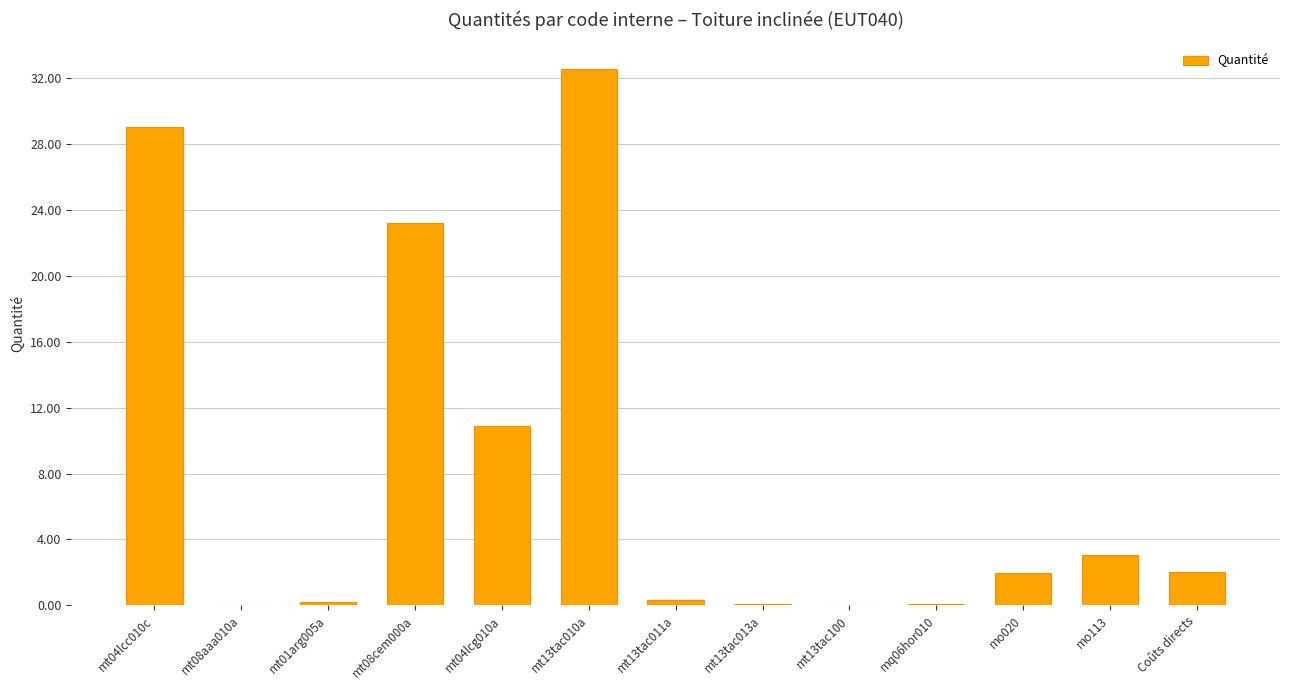

Are the bars horizontal?

No